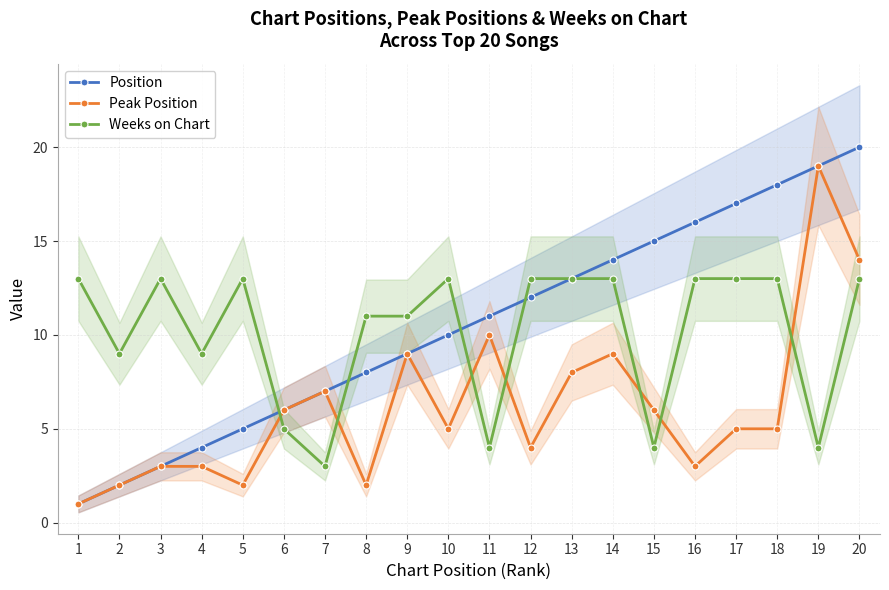

Does the chart display data point markers on the line(s)?

Yes